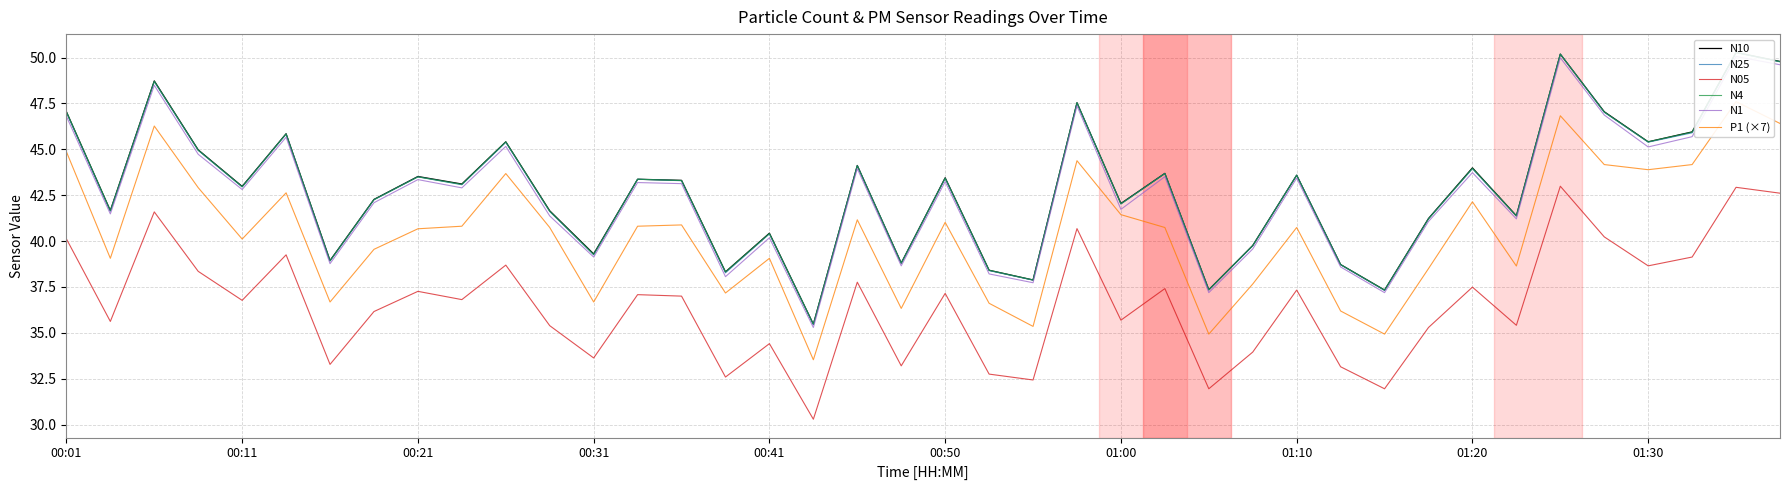

True or false: P1 (×7) and N05 intersect in this chart.

False